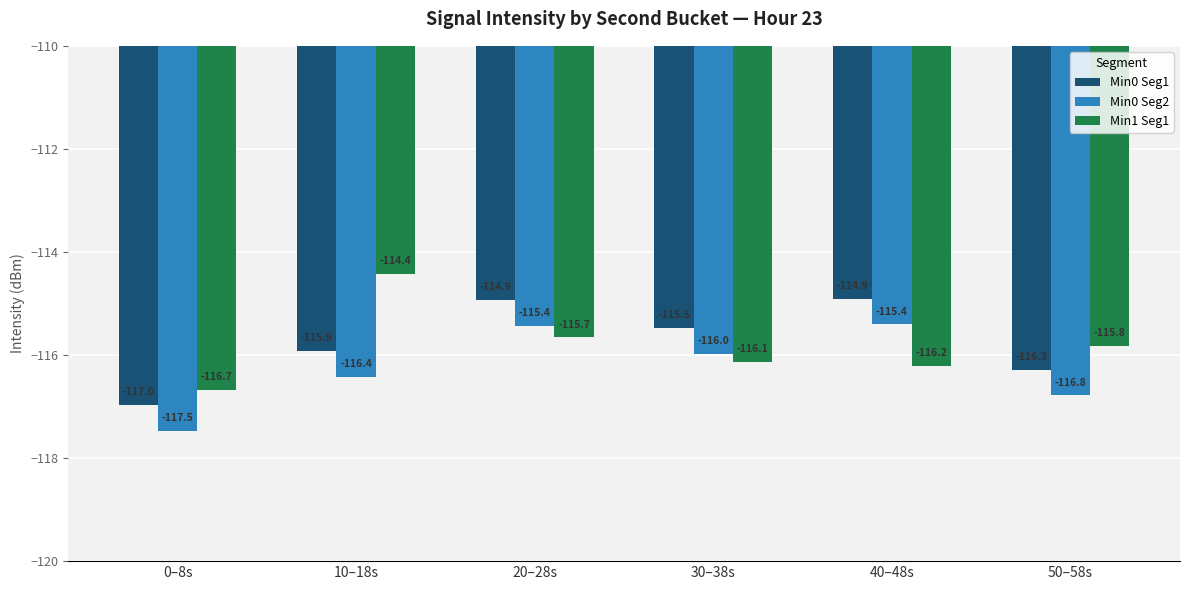

What is the difference between the Min1 Seg1 values at 30–38s and 50–58s?

0.3